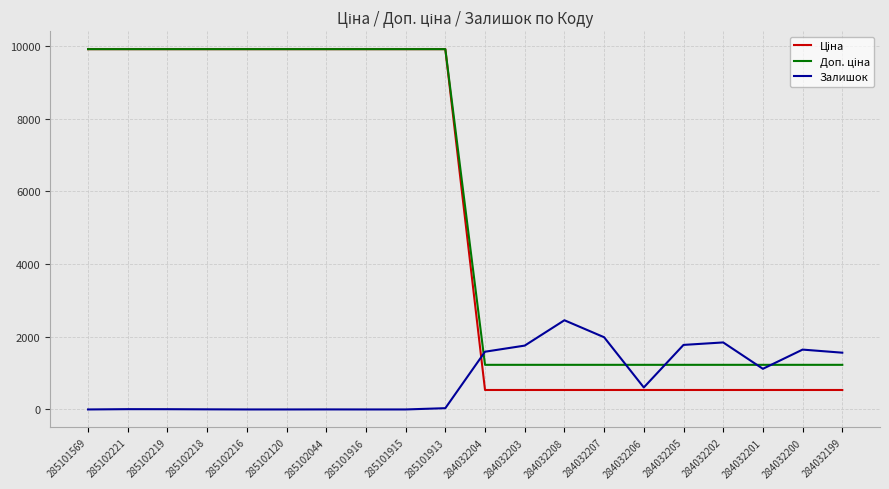

The value of Залишок at 284032203 is 2326.7. True or false?

False